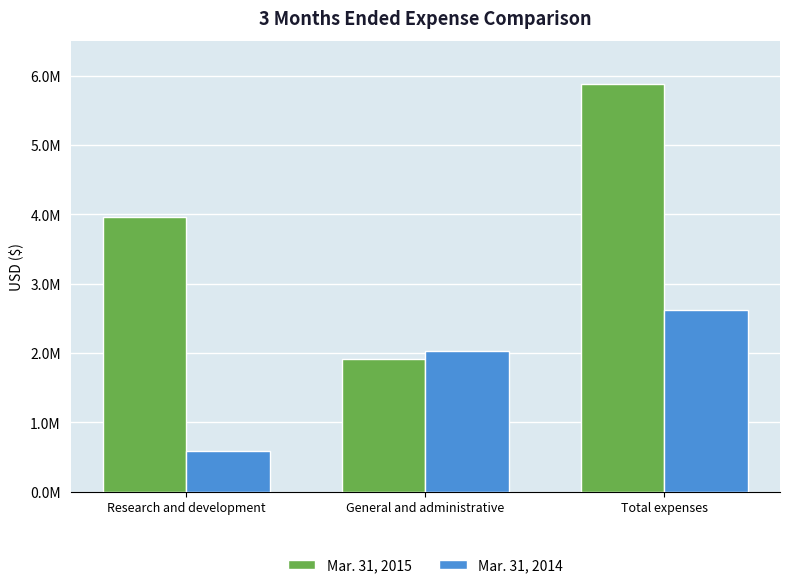

Read the Mar. 31, 2014 value at Research and development.

585936